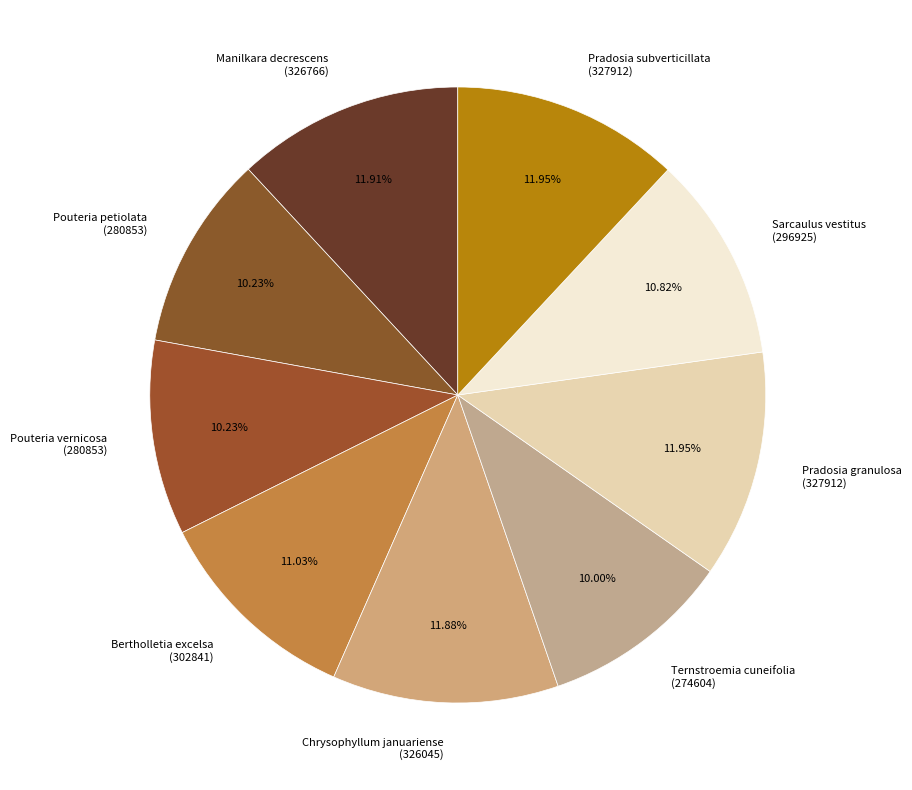

Is the sum of Pradosia granulosa (327912) and Chrysophyllum januariense (326045) greater than half?

No